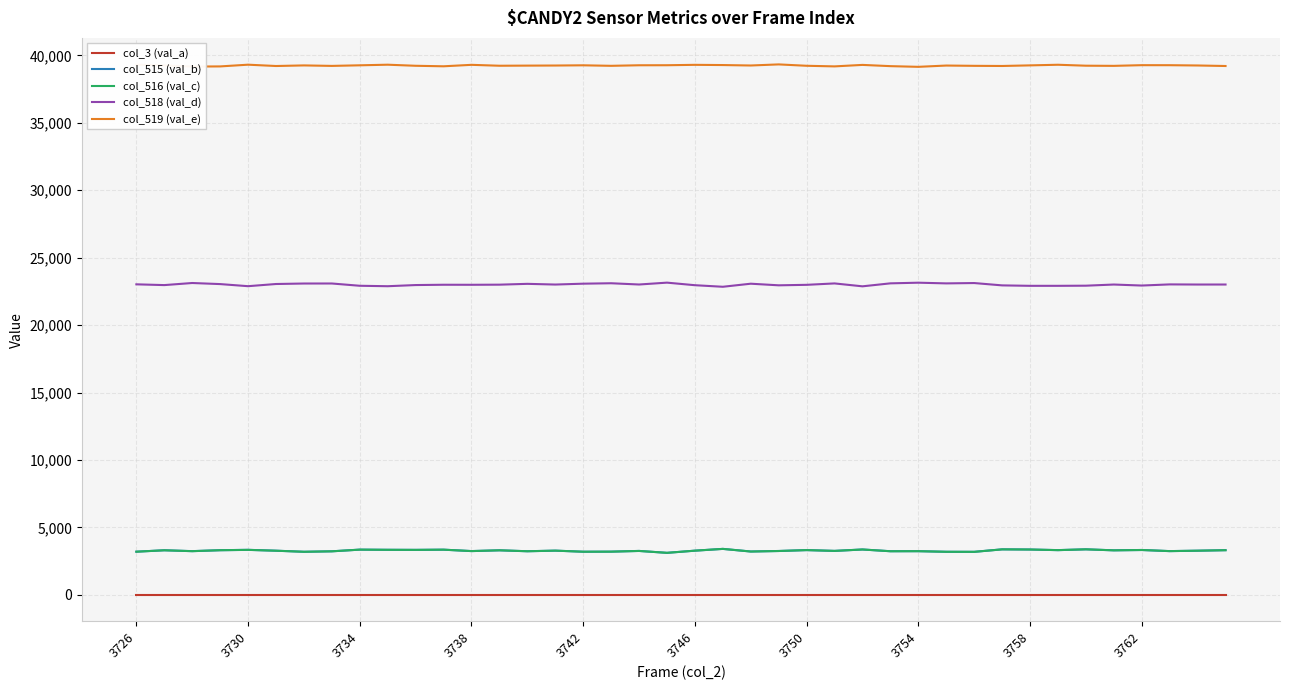

True or false: col_3 (val_a) and col_519 (val_e) cross at least once.

False